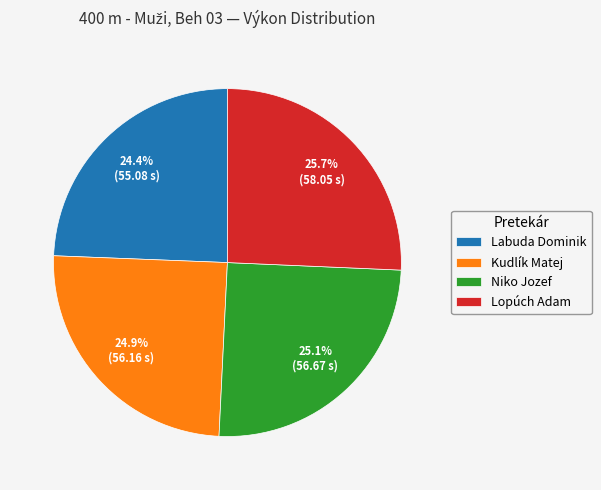

Is the sum of Niko Jozef and Kudlík Matej greater than half?

No